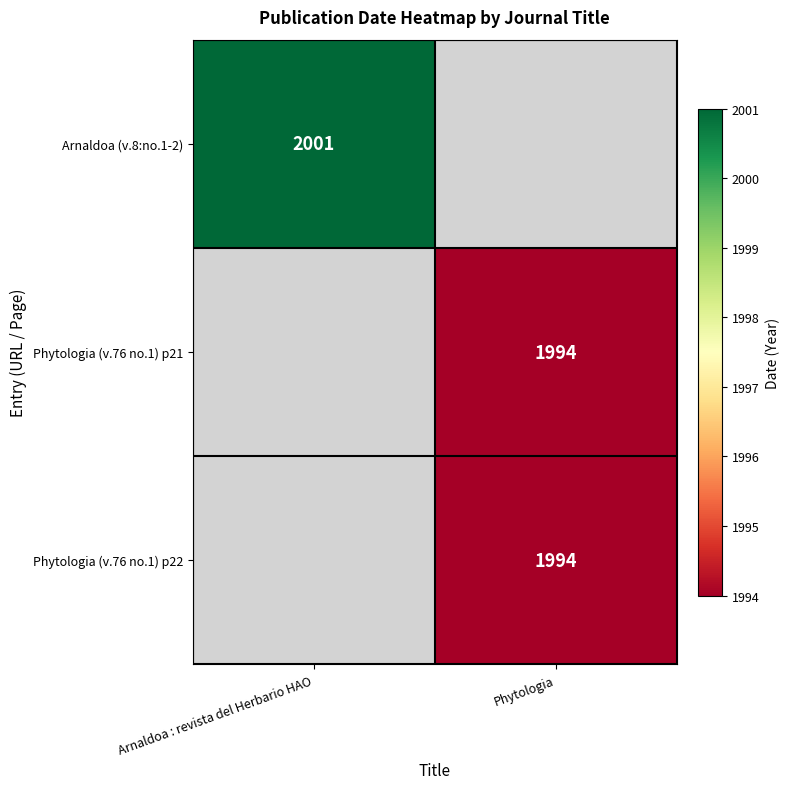

Which category has the lowest value across all series?

Phytologia